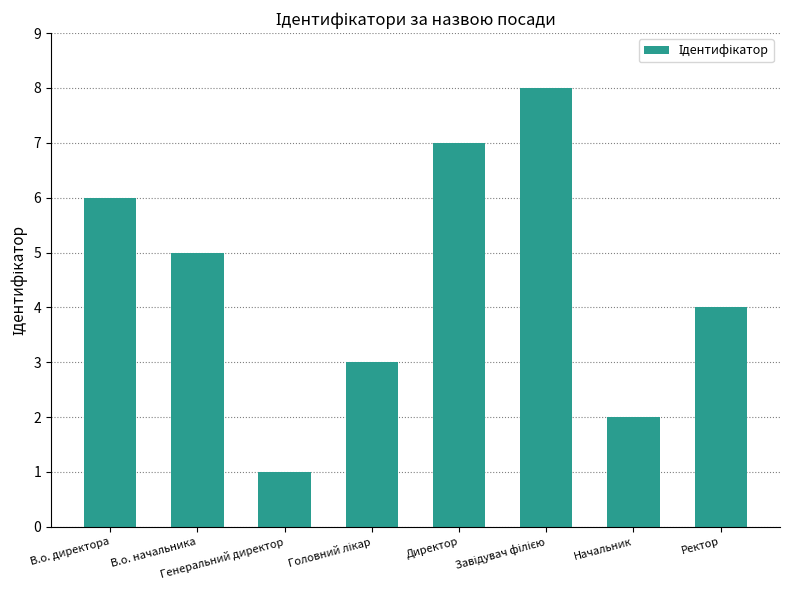

Is it true that the value at Директор is 10?

False